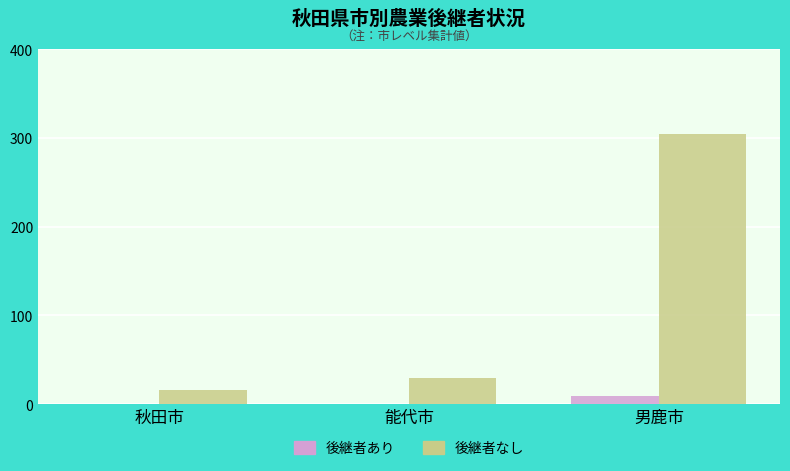

The value of 後継者なし at 能代市 is 29. True or false?

True